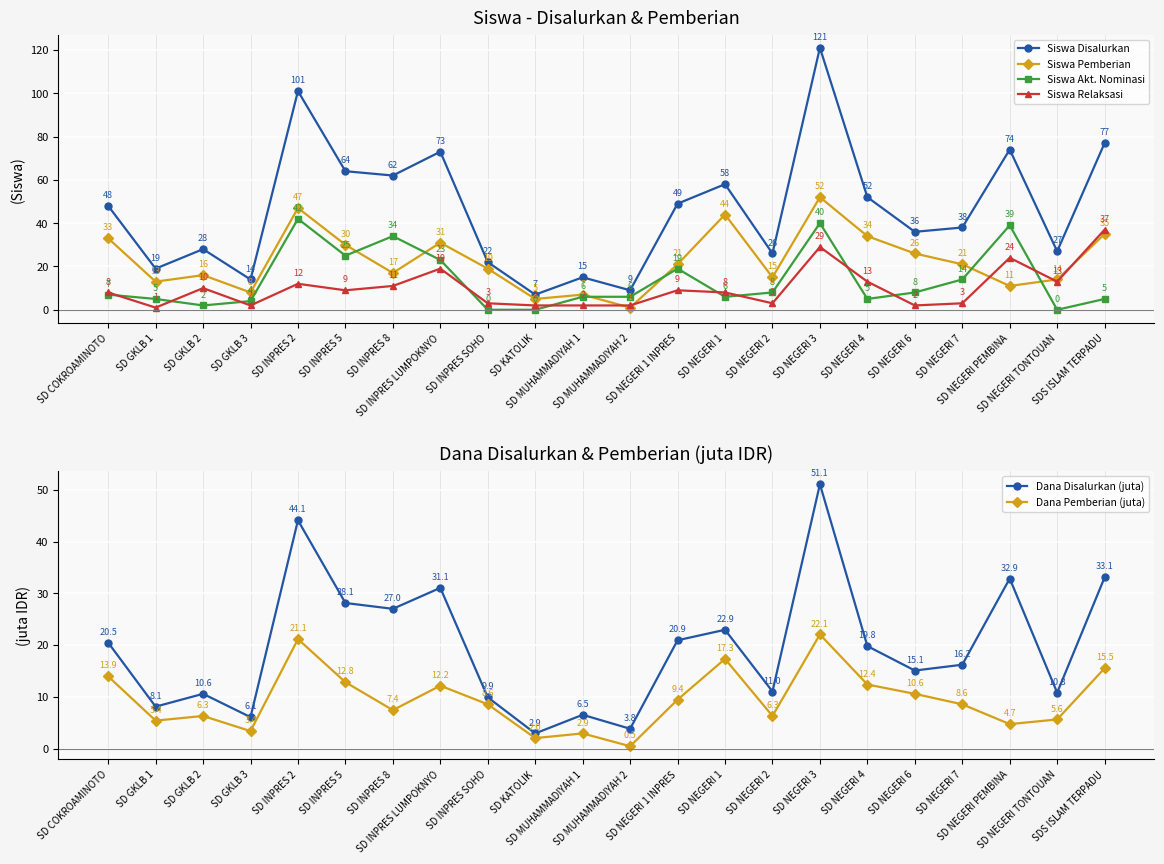

Which label corresponds to the smallest value in the chart?

SD INPRES SOHO